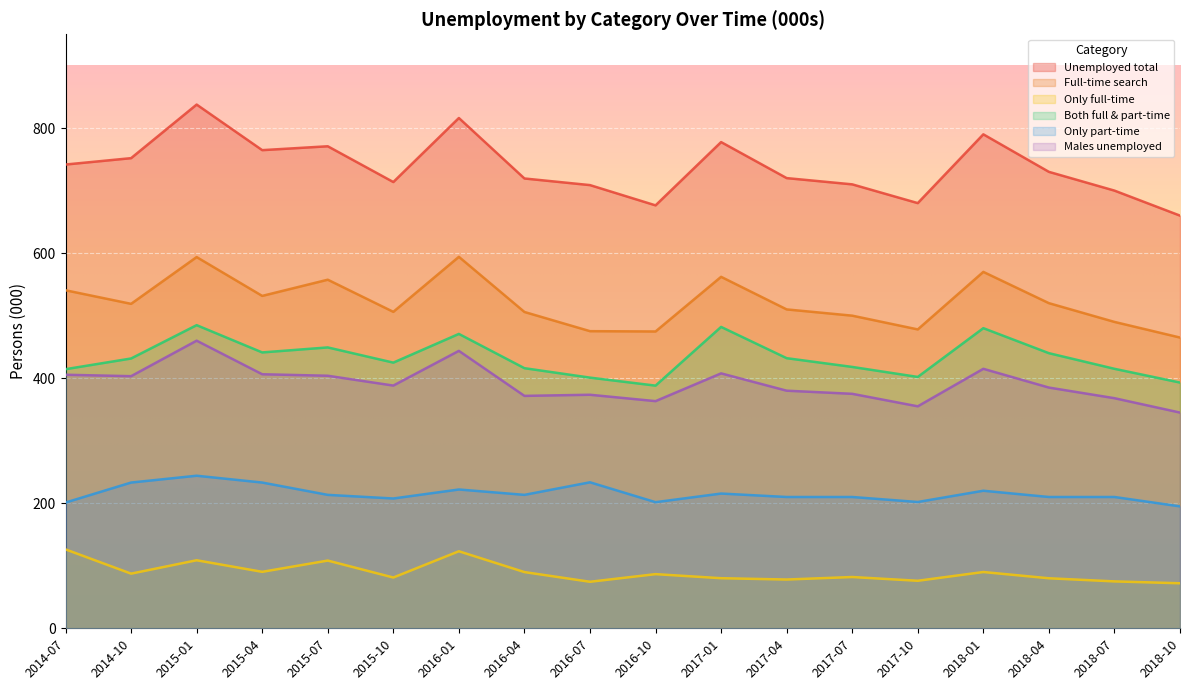

How many data points in Males unemployed are less than 388?

9